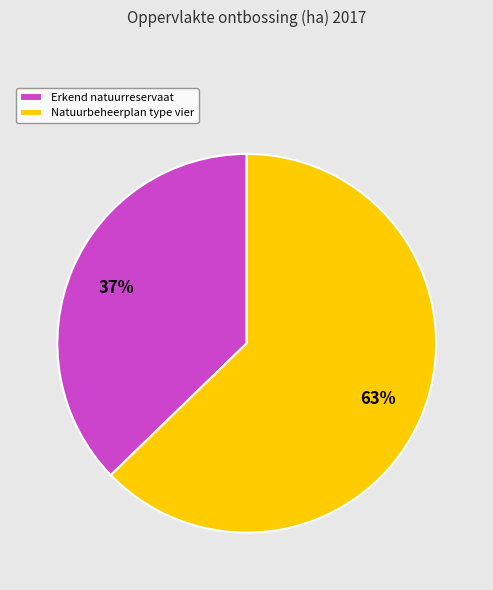

Rank the categories by value from lowest to highest.

Erkend natuurreservaat, Natuurbeheerplan type vier